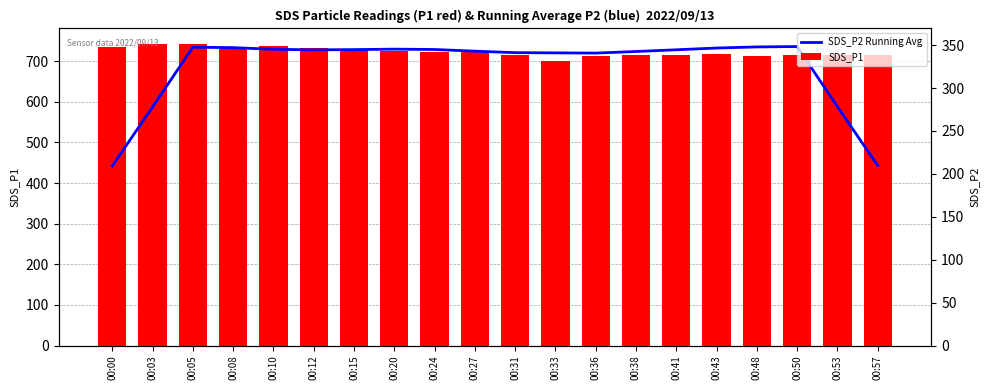

The value of SDS_P1 at 00:50 is 1085.4. True or false?

False